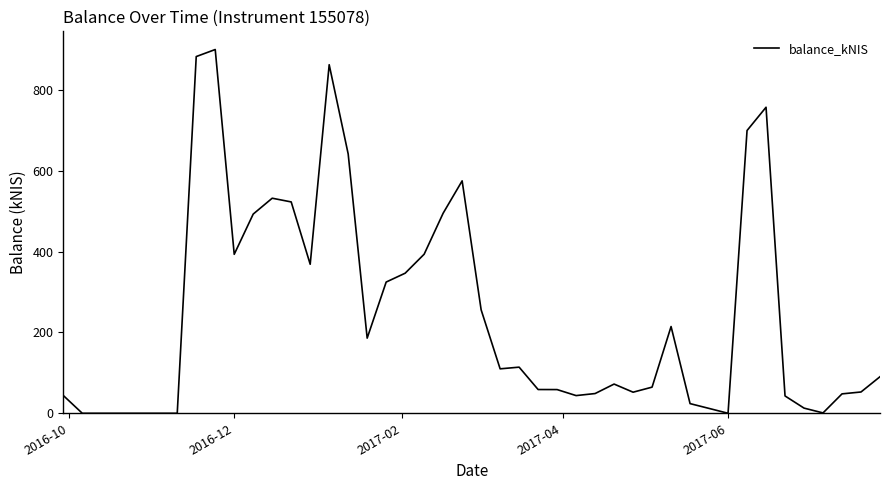

What is the difference between the maximum and minimum values?

900.4